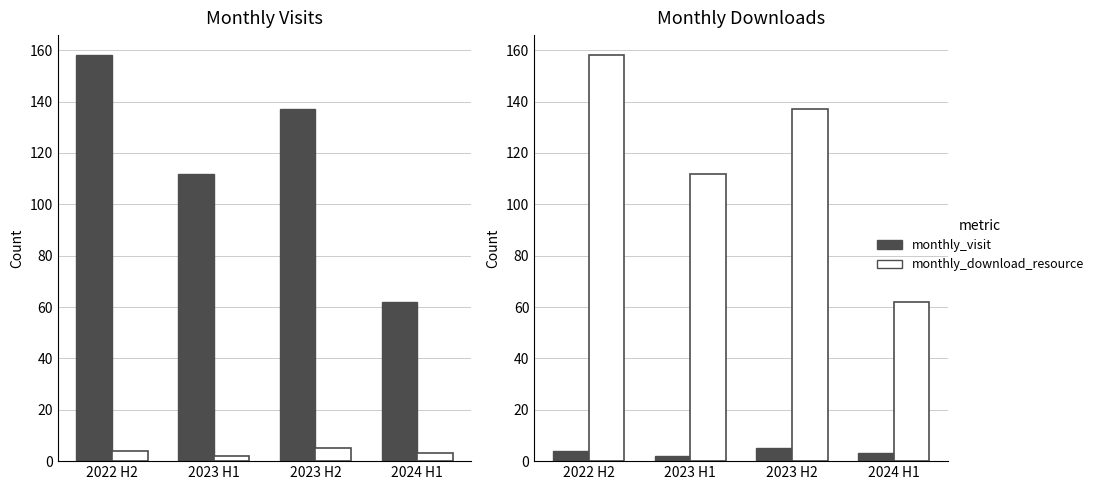

Which series changed the most between 2022 H2 and 2023 H2?

monthly_download_resource